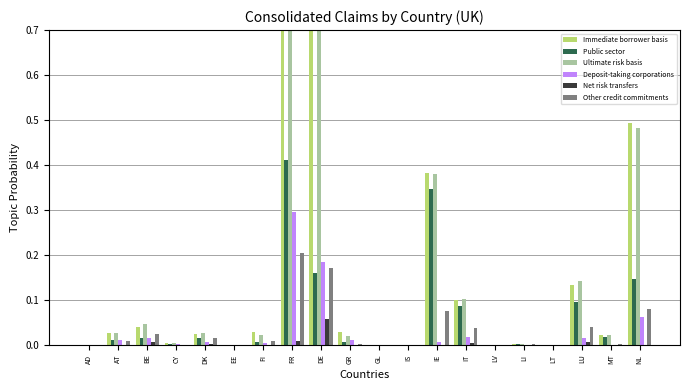

Reading left to right, extract all data points from this chart.

Immediate borrower basis: AD=0.0	AT=0.0	BE=0.0	CY=0.0	DK=0.0	EE=0.0	FI=0.0	FR=1.0	DE=0.8	GR=0.0	GL=0.0	IS=0.0	IE=0.4	IT=0.1	LV=-0.0	LI=0.0	LT=0.0	LU=0.1	MT=0.0	NL=0.5
Public sector: AD=0.0	AT=0.0	BE=0.0	CY=0.0	DK=0.0	EE=0.0	FI=0.0	FR=0.4	DE=0.2	GR=0.0	GL=0.0	IS=0.0	IE=0.3	IT=0.1	LV=0.0	LI=0.0	LT=0.0	LU=0.1	MT=0.0	NL=0.1
Ultimate risk basis: AD=0.0	AT=0.0	BE=0.0	CY=0.0	DK=0.0	EE=0.0	FI=0.0	FR=1.0	DE=0.9	GR=0.0	GL=0.0	IS=0.0	IE=0.4	IT=0.1	LV=-0.0	LI=0.0	LT=0.0	LU=0.1	MT=0.0	NL=0.5
Deposit-taking corporations: AD=0.0	AT=0.0	BE=0.0	CY=0.0	DK=0.0	EE=0.0	FI=0.0	FR=0.3	DE=0.2	GR=0.0	GL=0.0	IS=0.0	IE=0.0	IT=0.0	LV=0.0	LI=0.0	LT=0.0	LU=0.0	MT=0.0	NL=0.1
Net risk transfers: AD=-0.0	AT=0.0	BE=0.0	CY=-0.0	DK=0.0	EE=0.0	FI=-0.0	FR=0.0	DE=0.1	GR=-0.0	GL=0.0	IS=0.0	IE=-0.0	IT=0.0	LV=-0.0	LI=0.0	LT=0.0	LU=0.0	MT=-0.0	NL=-0.0
Other credit commitments: AD=0.0	AT=0.0	BE=0.0	CY=0.0	DK=0.0	EE=0.0	FI=0.0	FR=0.2	DE=0.2	GR=0.0	GL=0.0	IS=0.0	IE=0.1	IT=0.0	LV=0.0	LI=0.0	LT=0.0	LU=0.0	MT=0.0	NL=0.1